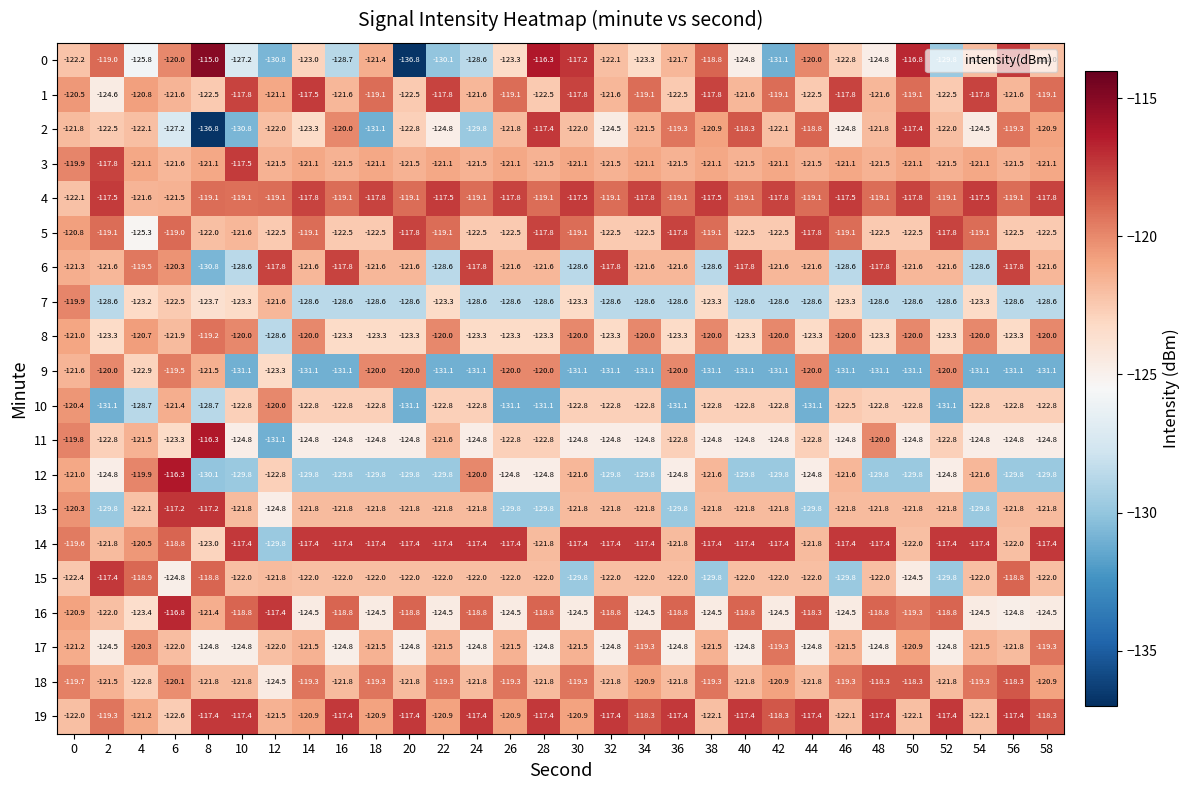

At 38, list the series in order from smallest to largest.

9, 15, 6, 11, 16, 7, 10, 19, 13, 12, 17, 3, 2, 8, 18, 5, 0, 1, 4, 14